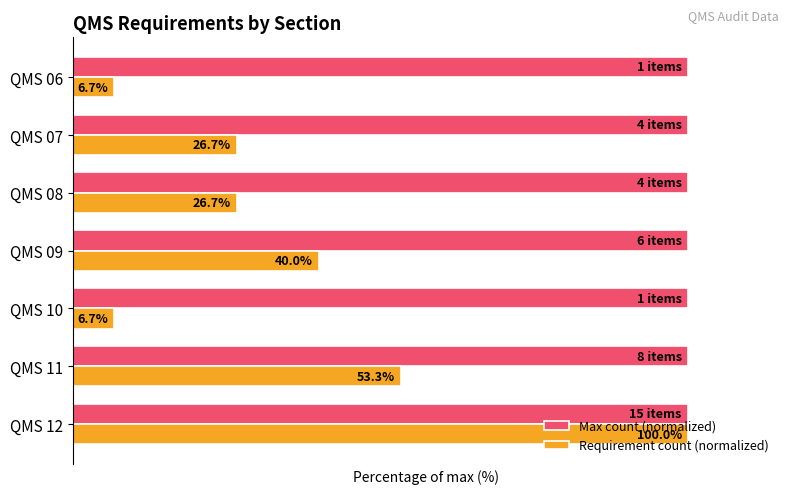

At which label is Requirement count (normalized) closest to 53?

QMS 11